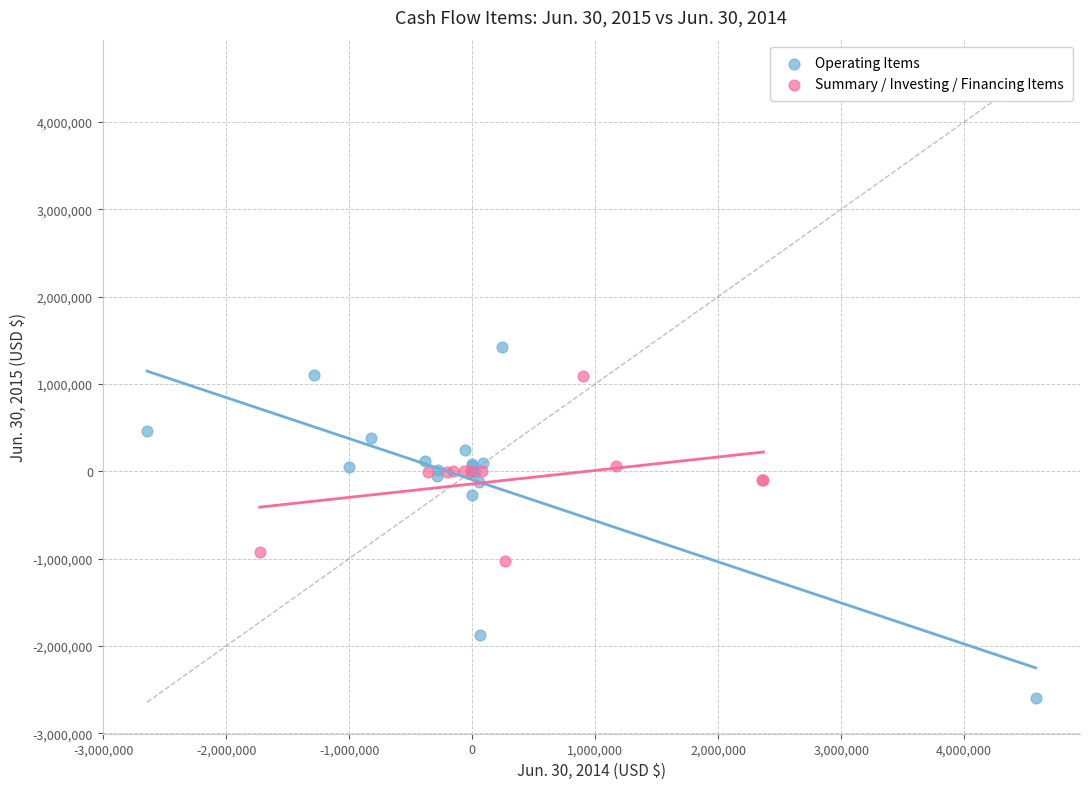

Which series contains the highest Y value?

Operating Items